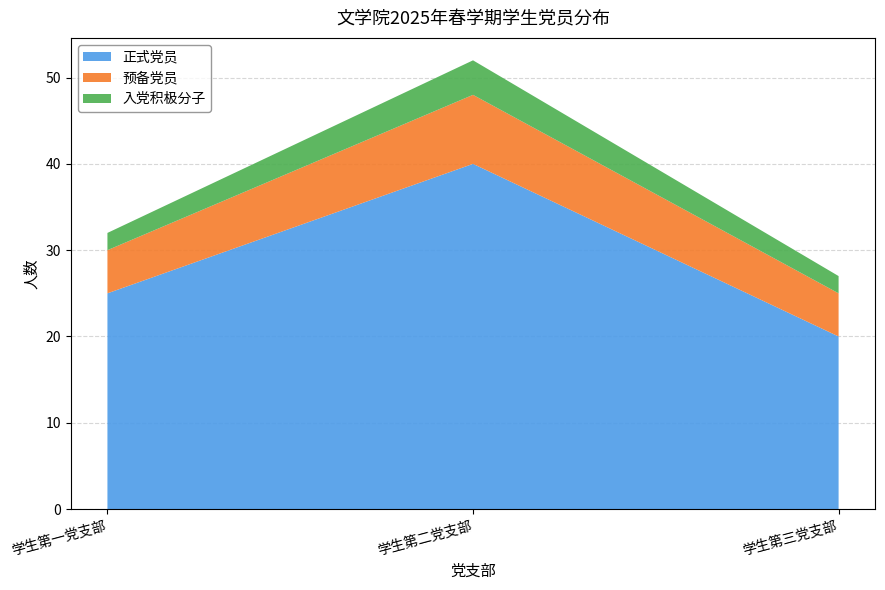

Reading left to right, what are the values for 正式党员?

25	40	20